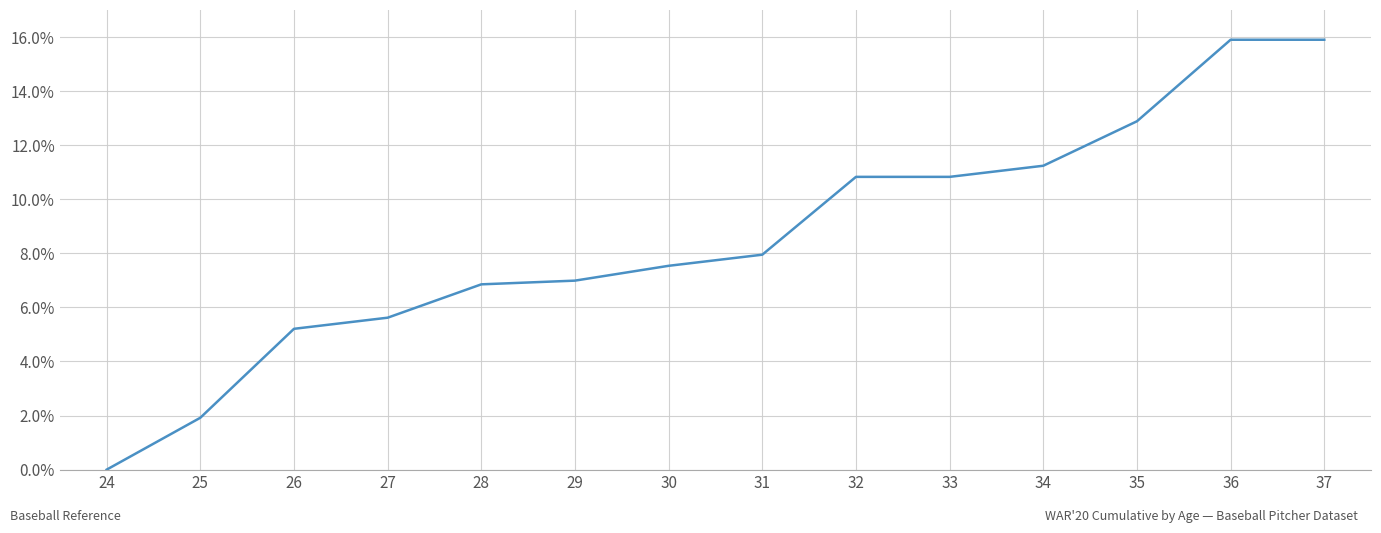

What is the change in value from 31 to 32?

+2.9